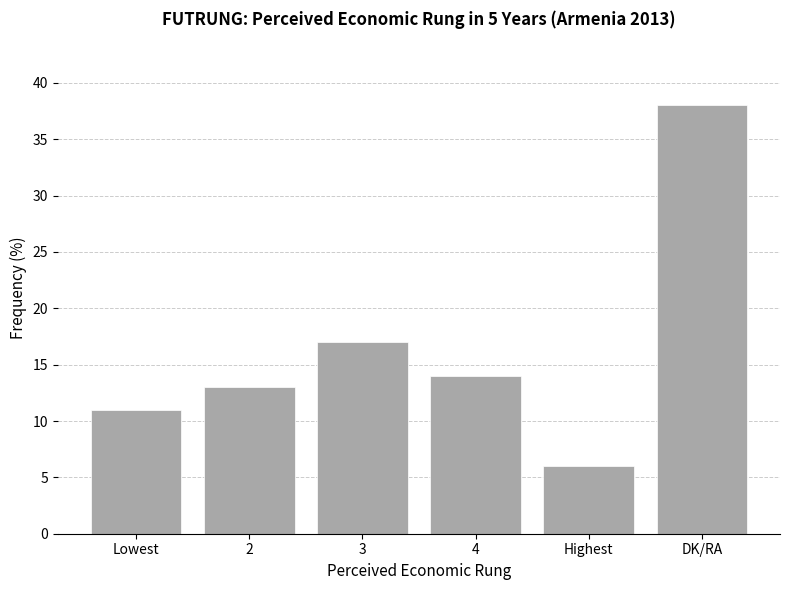

List the labels in order of value, smallest first.

Highest, Lowest, 2, 4, 3, DK/RA